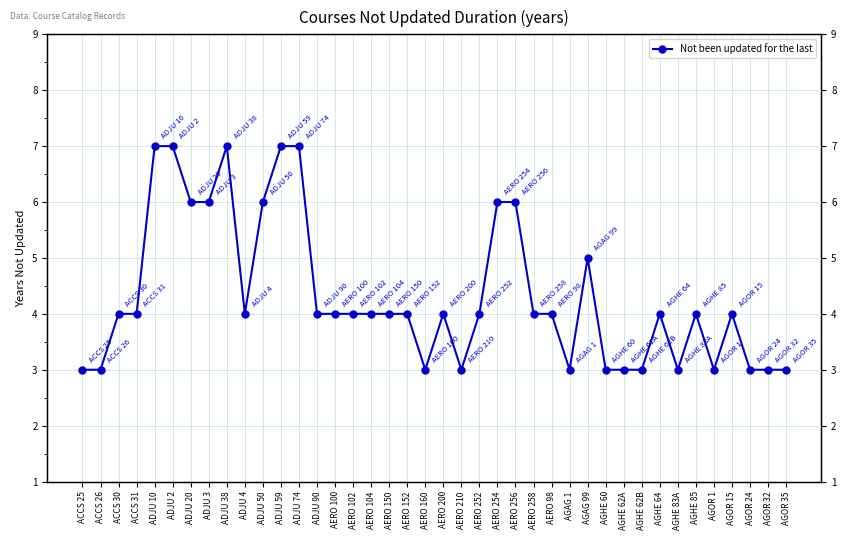

What is the label of the 18th point from the left?

AERO 150